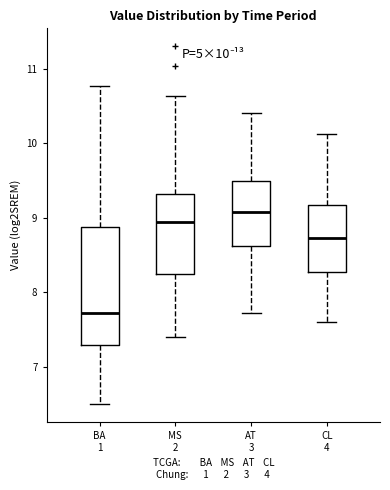

Comparing the boxes themselves (not the whiskers), which one is the tallest?

BA 1